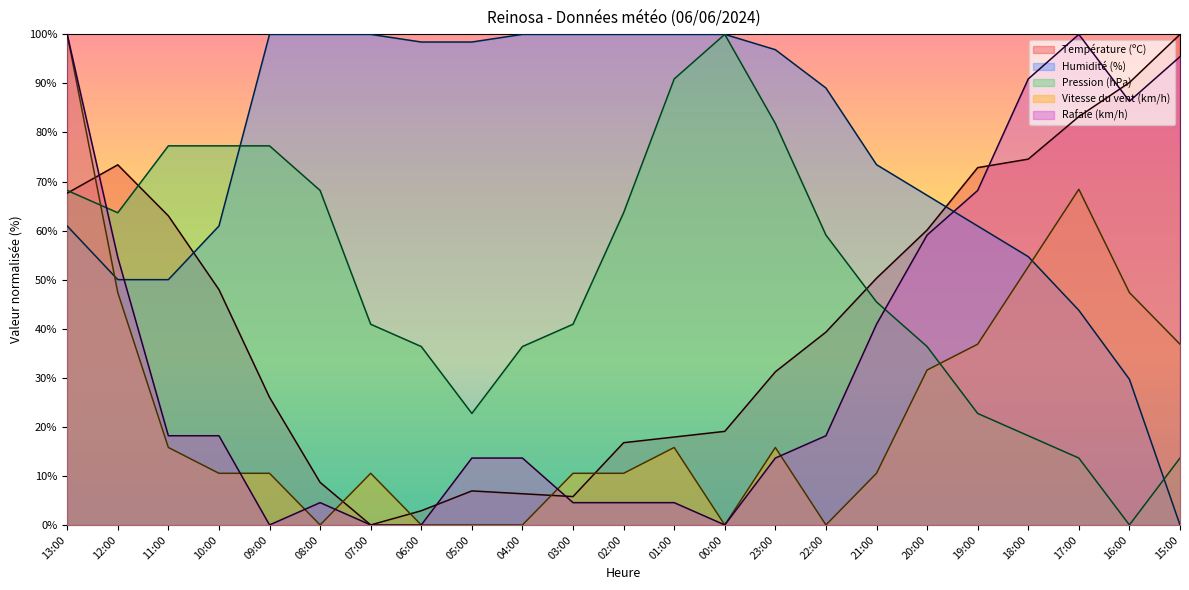

Where is Humidité (%) nearest to the value 50?

12:00